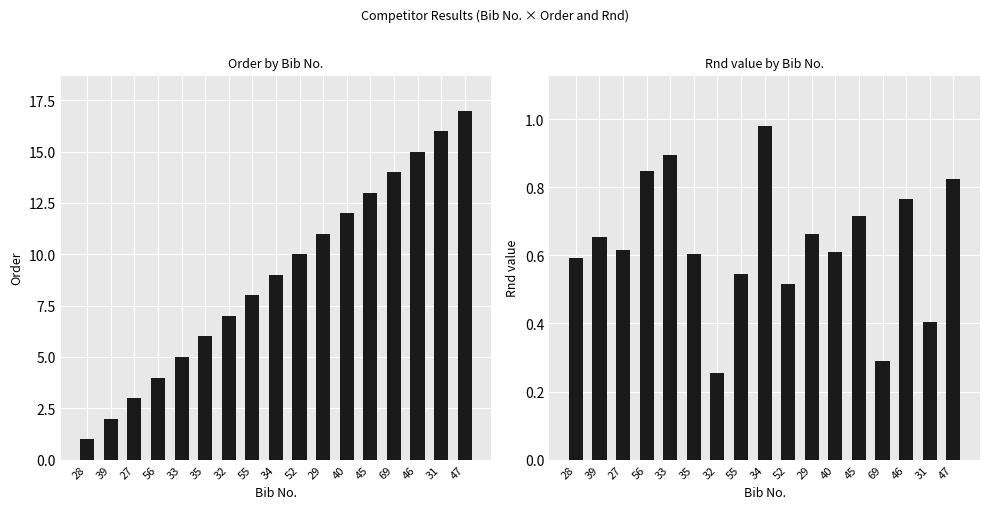

At which category is the sum across all series the highest?

47